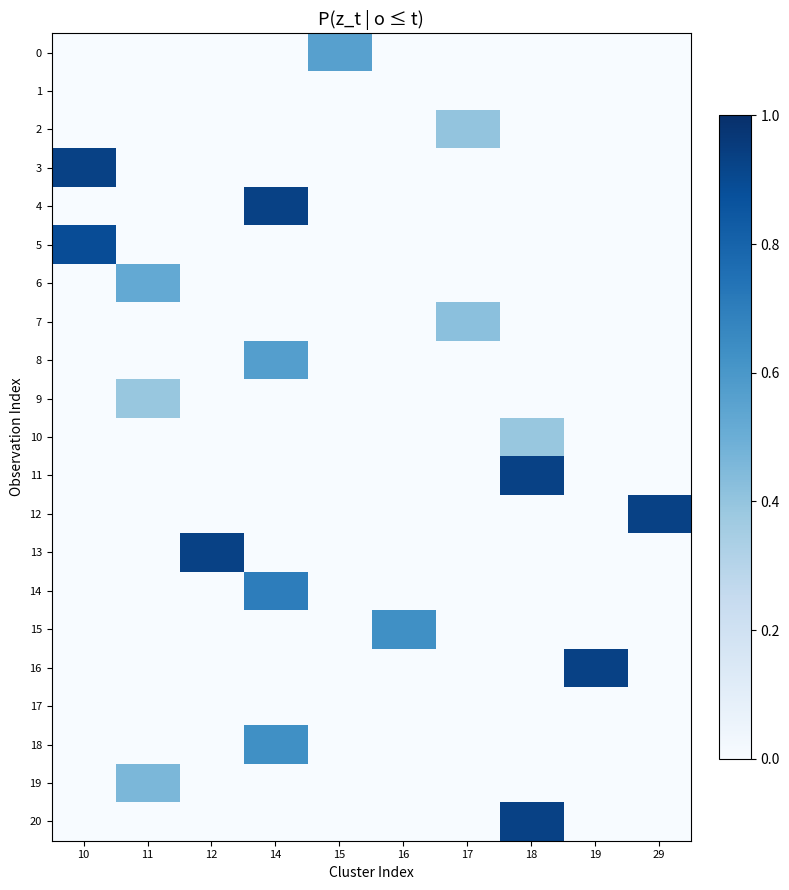

Which series has the widest spread of values?

3